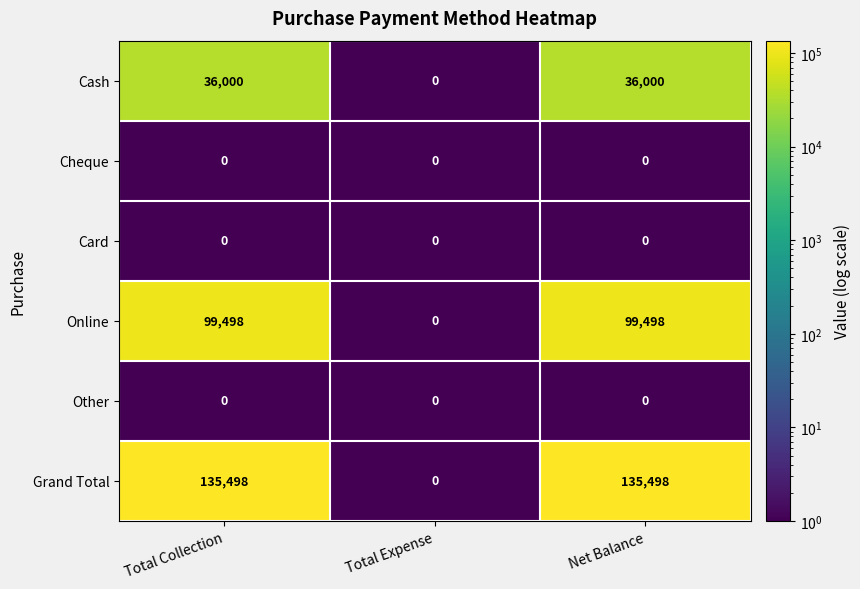

What is the maximum value shown in the chart?

135498